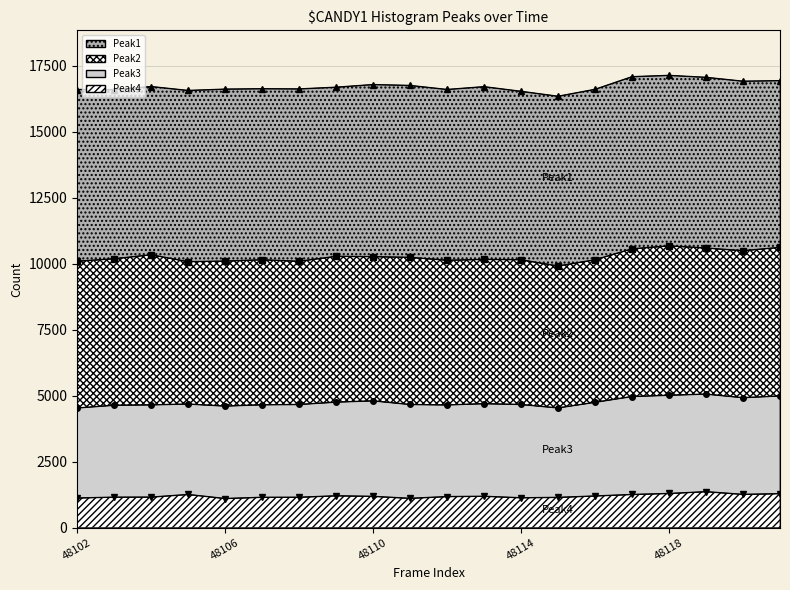

What is the smallest value displayed?

1102